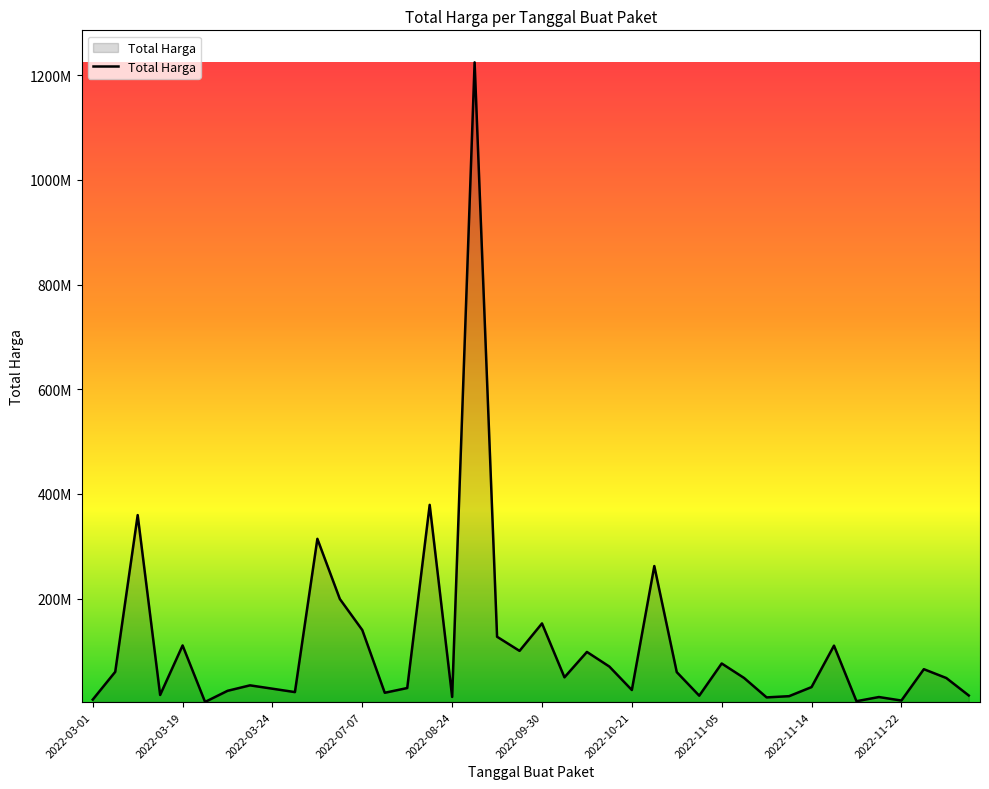

Does the chart display data point markers on the line(s)?

No